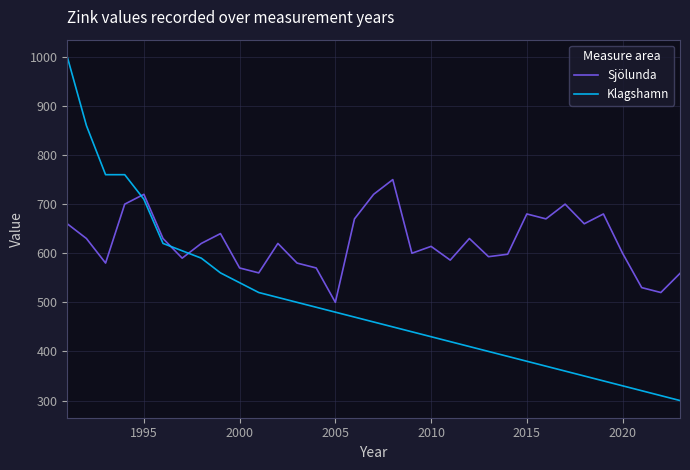

Which series has the largest range (max minus min)?

Klagshamn